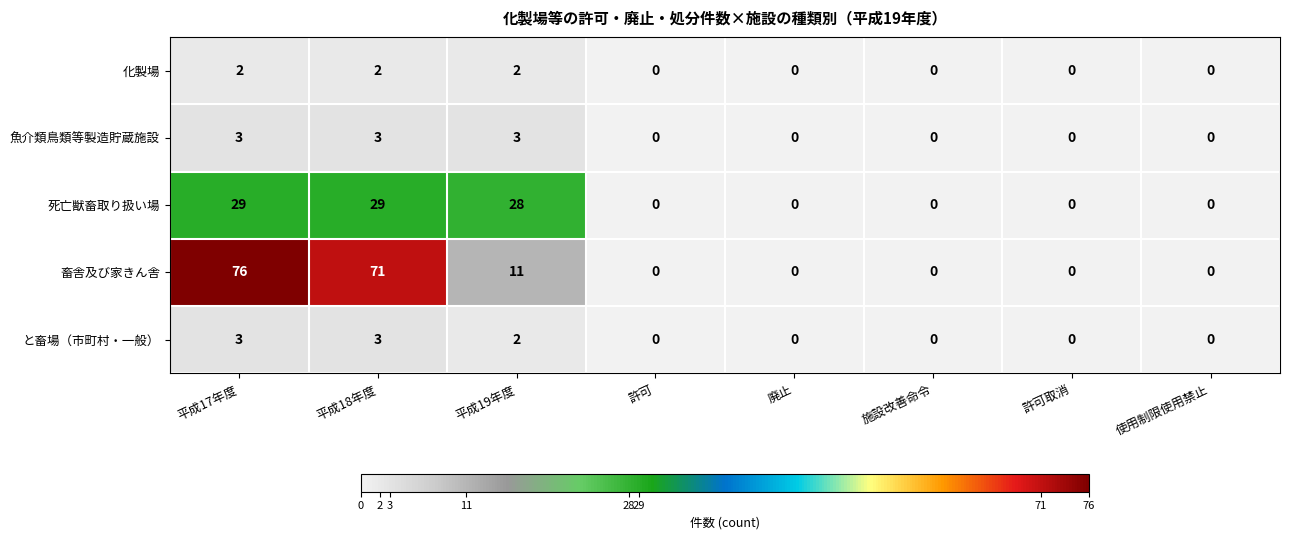

Which series changed the most between 平成17年度 and 施設改善命令?

畜舎及び家きん舎